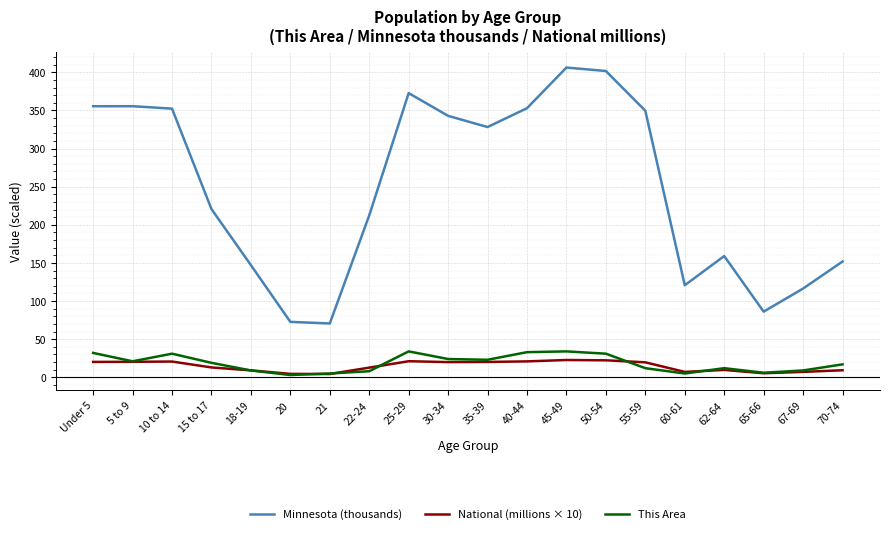

Is it true that This Area equals 17.0 at 70-74?

True